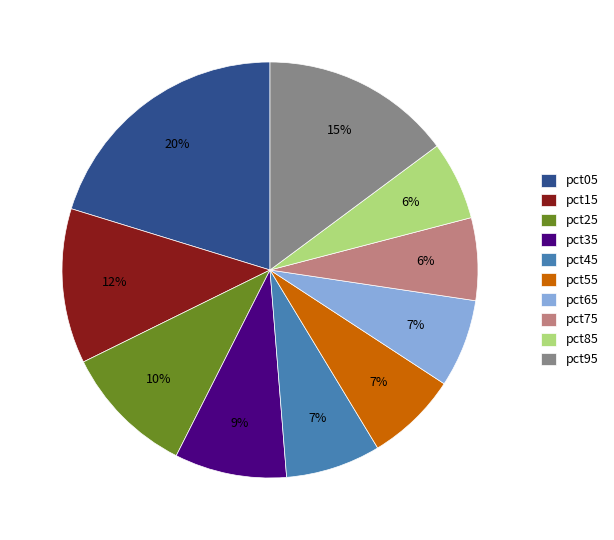

To the nearest percent, what percentage of the pie is pct35?

9%